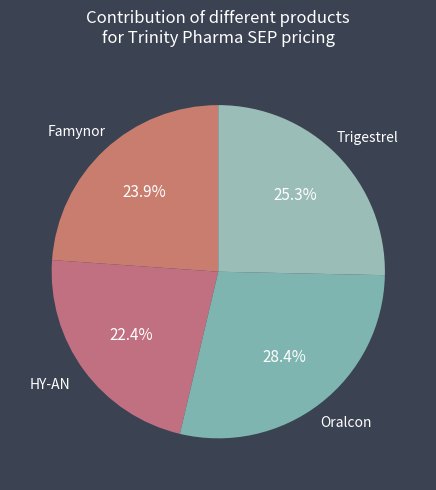

How many segments does this pie chart have?

4